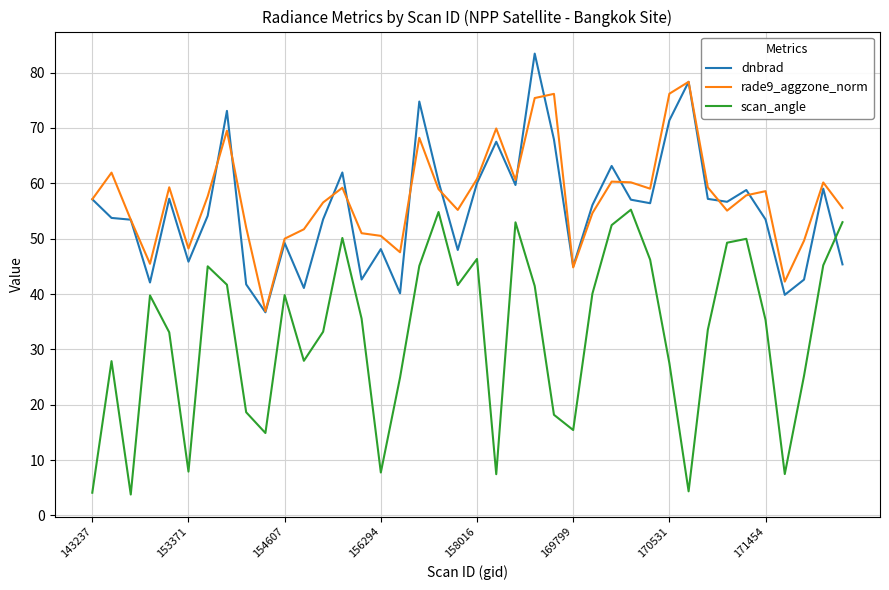

After their last crossing, which series has the higher values: scan_angle or dnbrad?

scan_angle